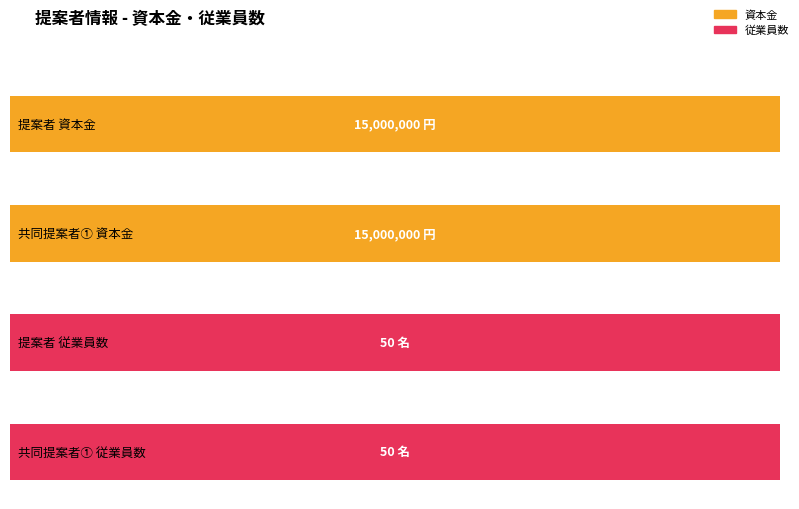

True or false: Average utilization has a value of 29 at 共同提案者③.

False